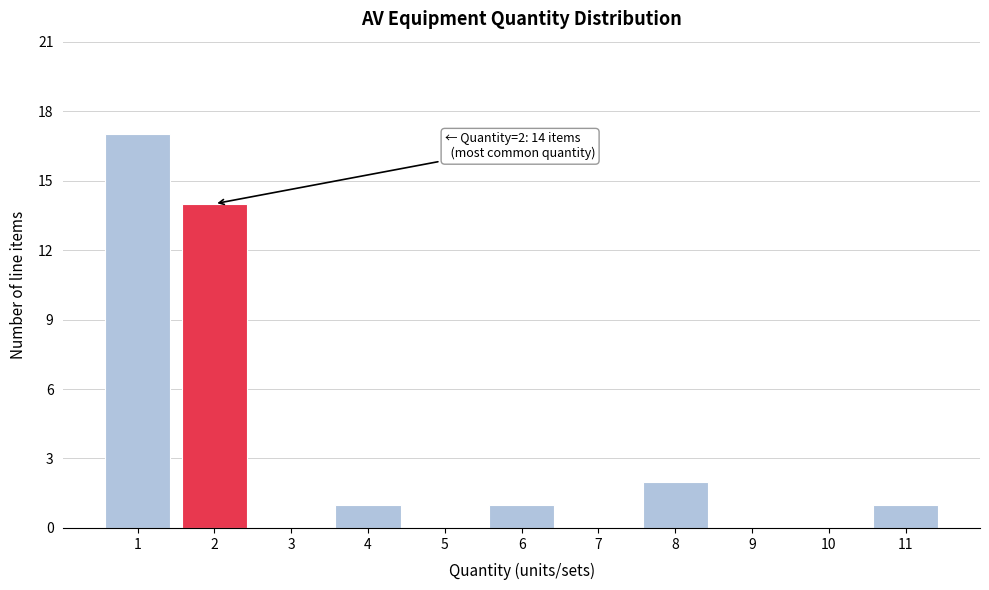

Which range on the x-axis has the tallest bar?

0.5 to 1.5